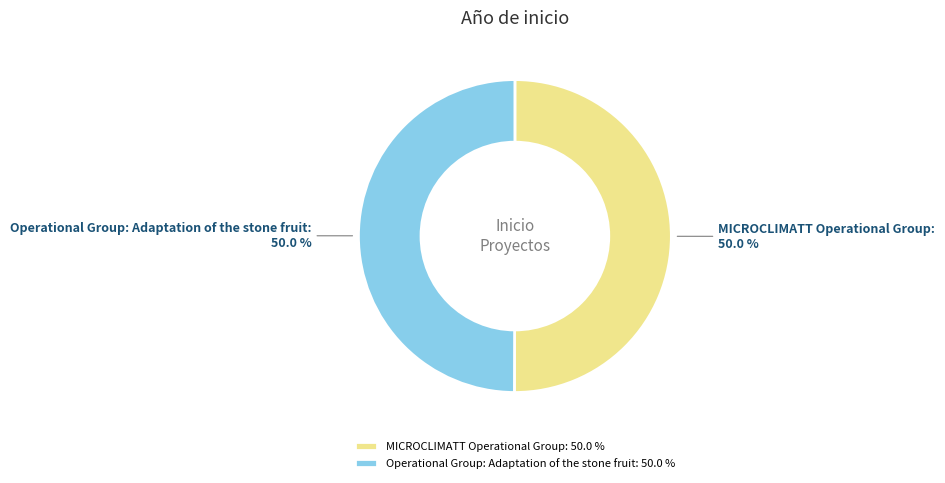

To the nearest percent, what portion does MICROCLIMATT Operational Group represent?

50%